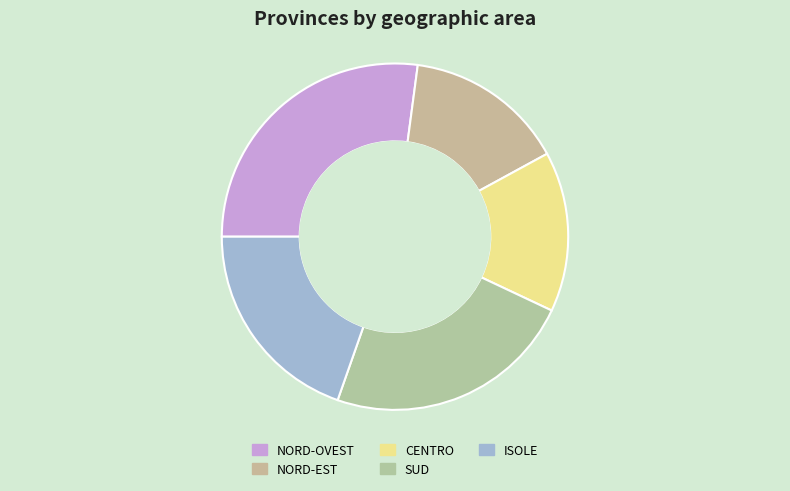

Does any single category account for the majority?

No